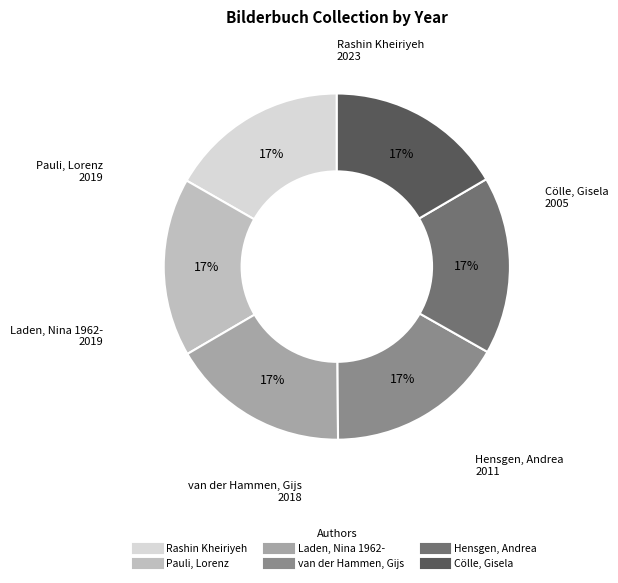

To the nearest percent, what is the average slice percentage?

17%